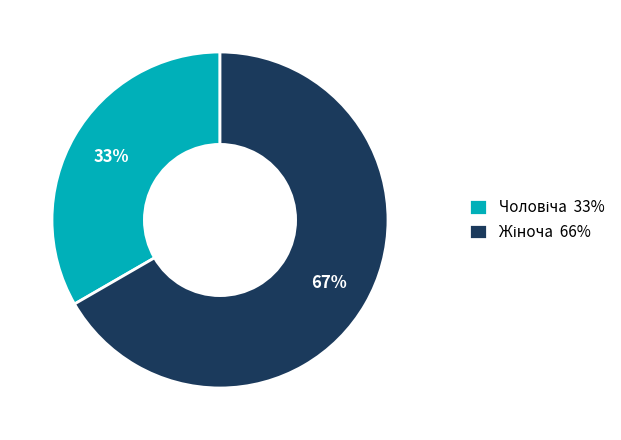

Does any single category account for the majority?

Yes